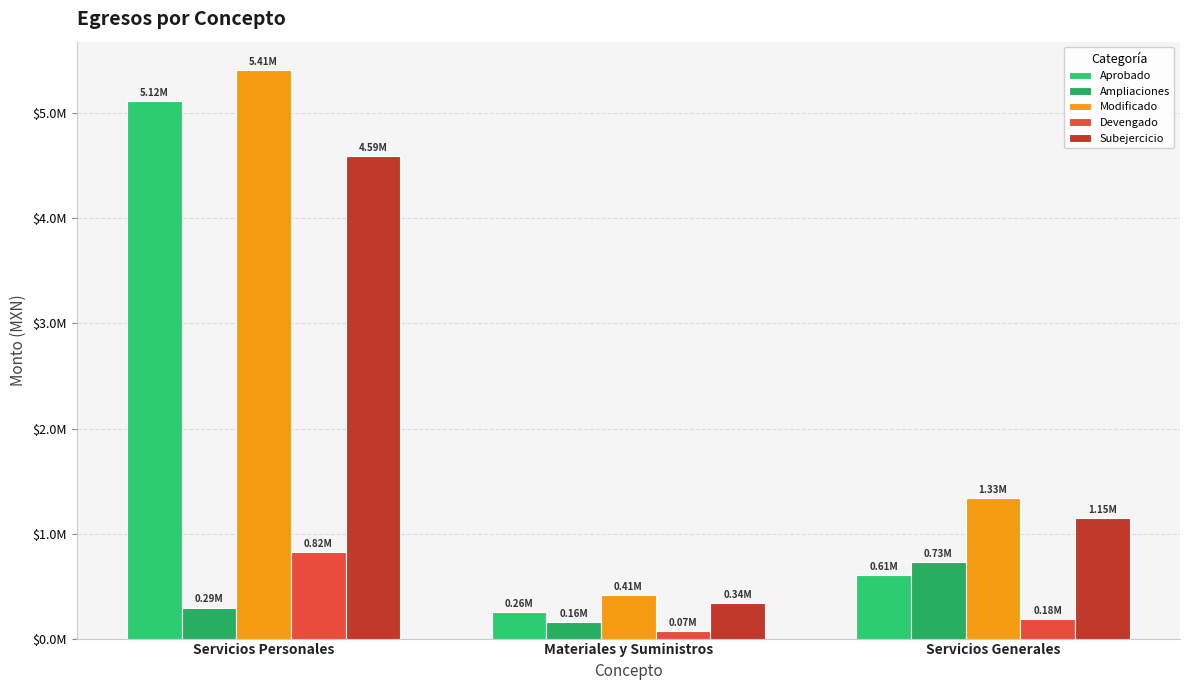

What position from the left is Materiales y Suministros?

2